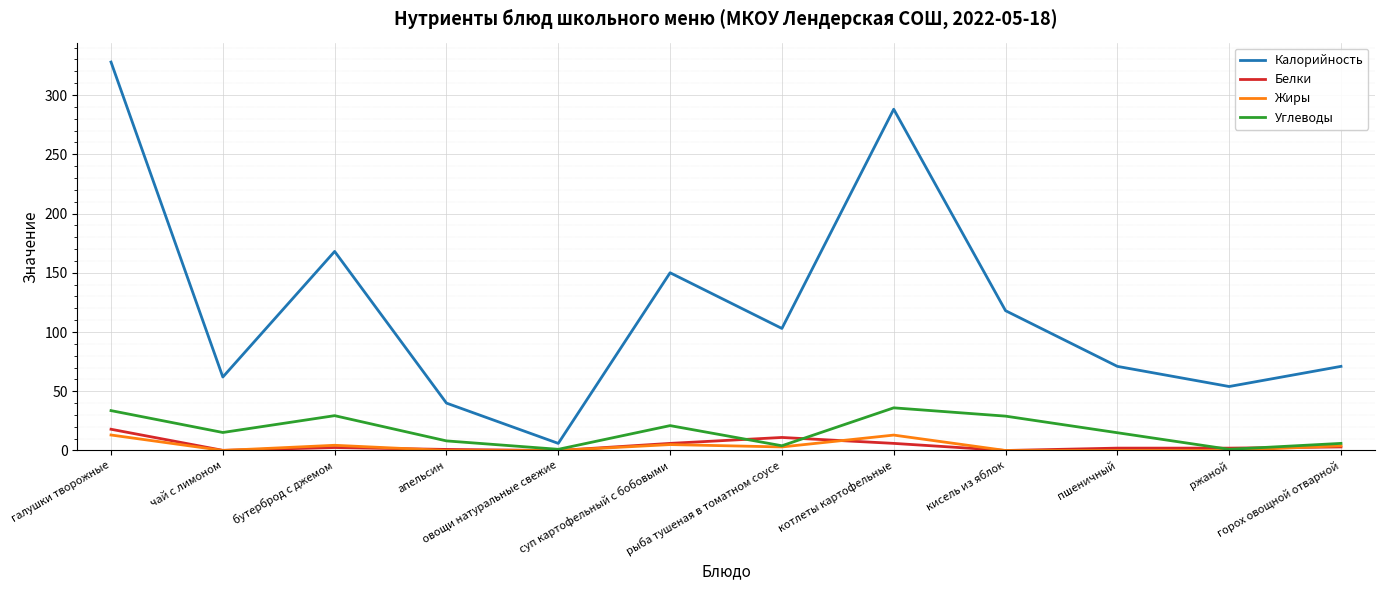

Is the value of Жиры at котлеты картофельные greater than the value of Калорийность at чай с лимоном?

No